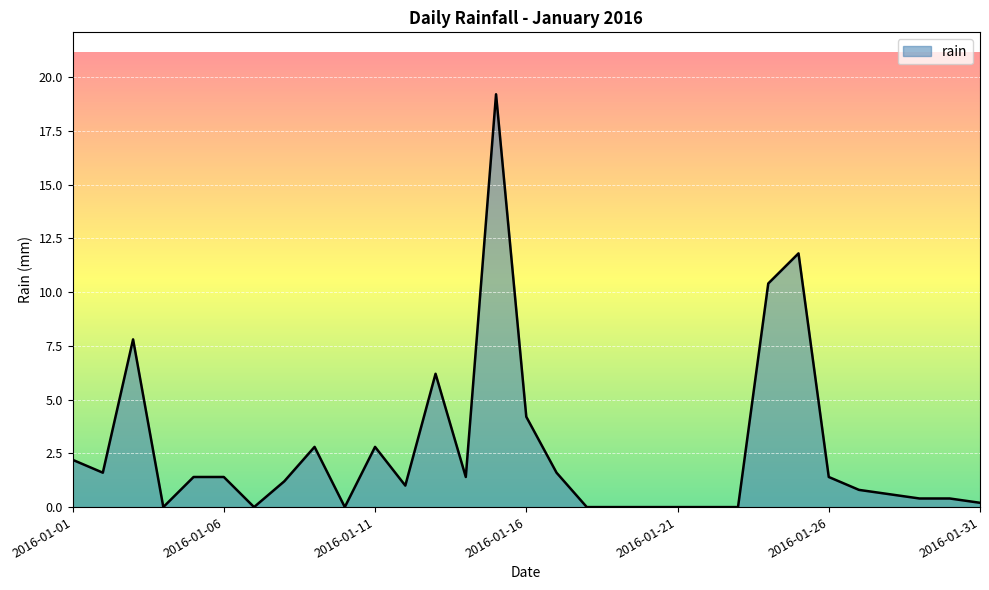

What is the difference between the maximum and minimum values?

19.2